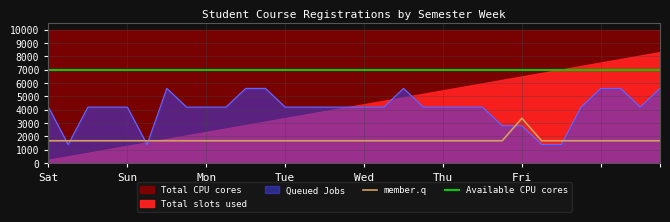

What value does the Available CPU cores series have at Fri?

7000